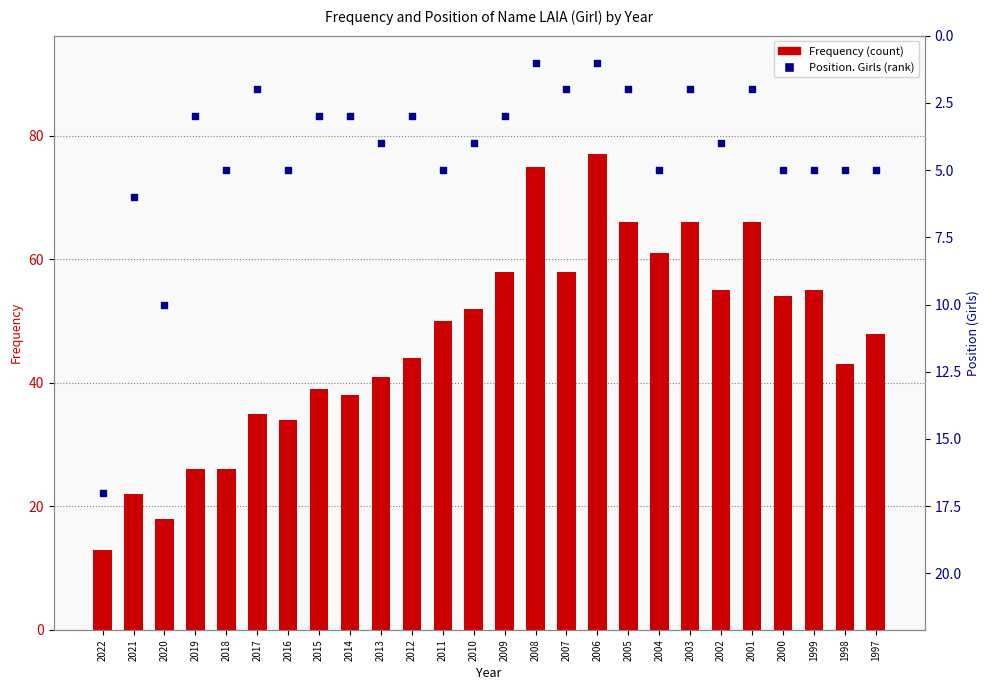

Which series contains the highest Y value?

Frequency